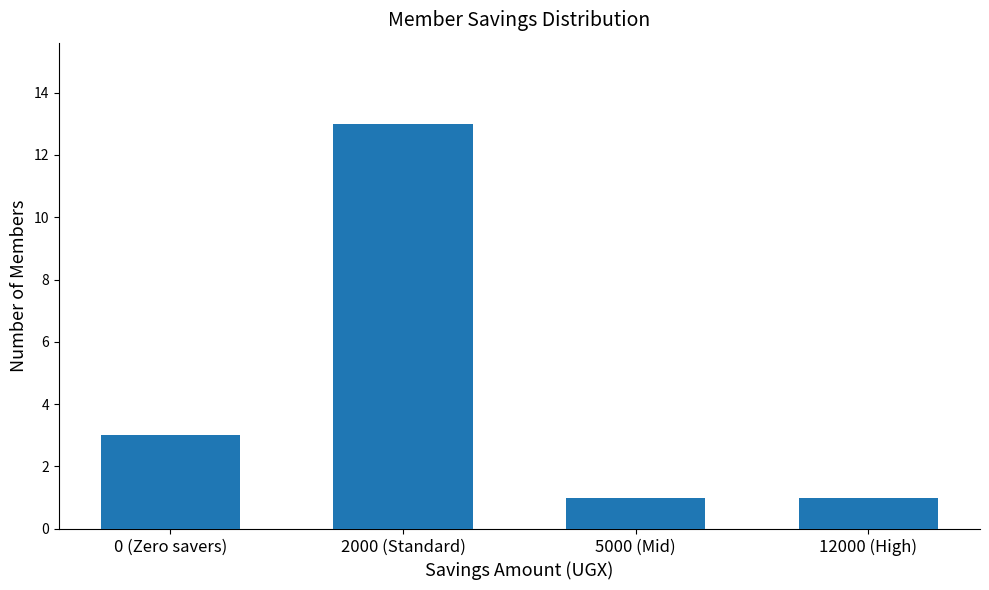

Does the chart contain any negative values?

No